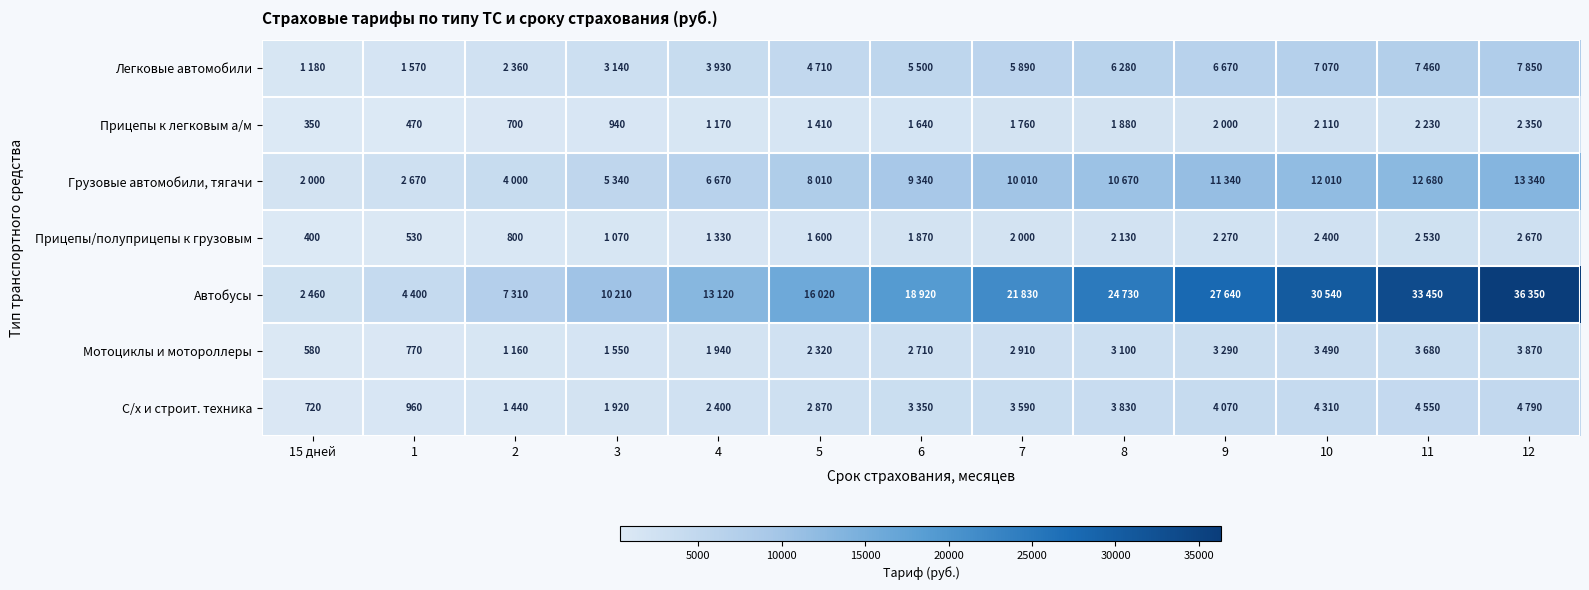

What is the difference between the second highest and minimum values in the Грузовые автомобили, тягачи series?

10680